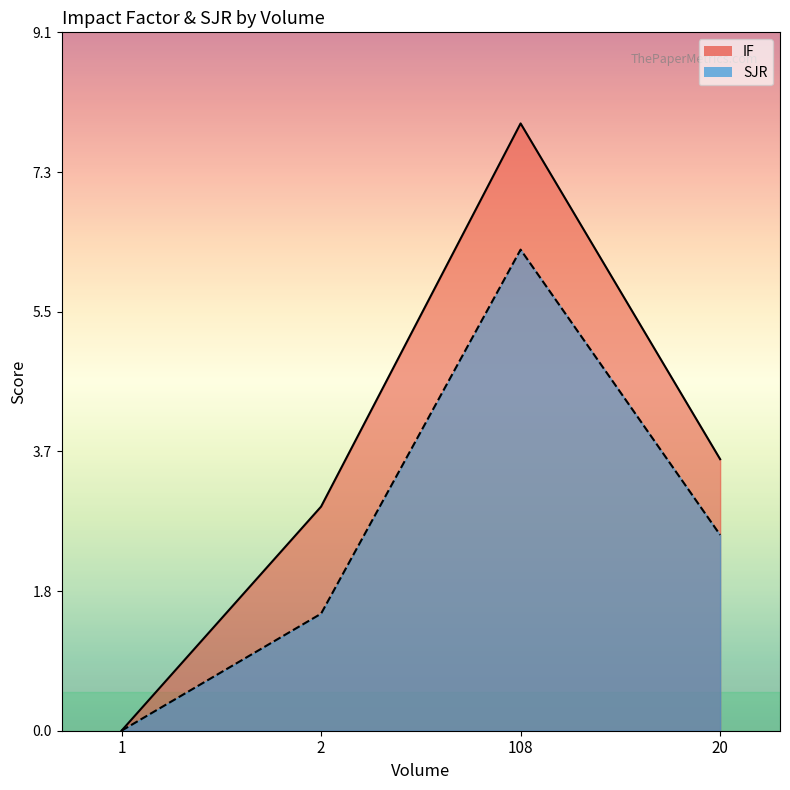

Which series has the largest total across all categories?

IF